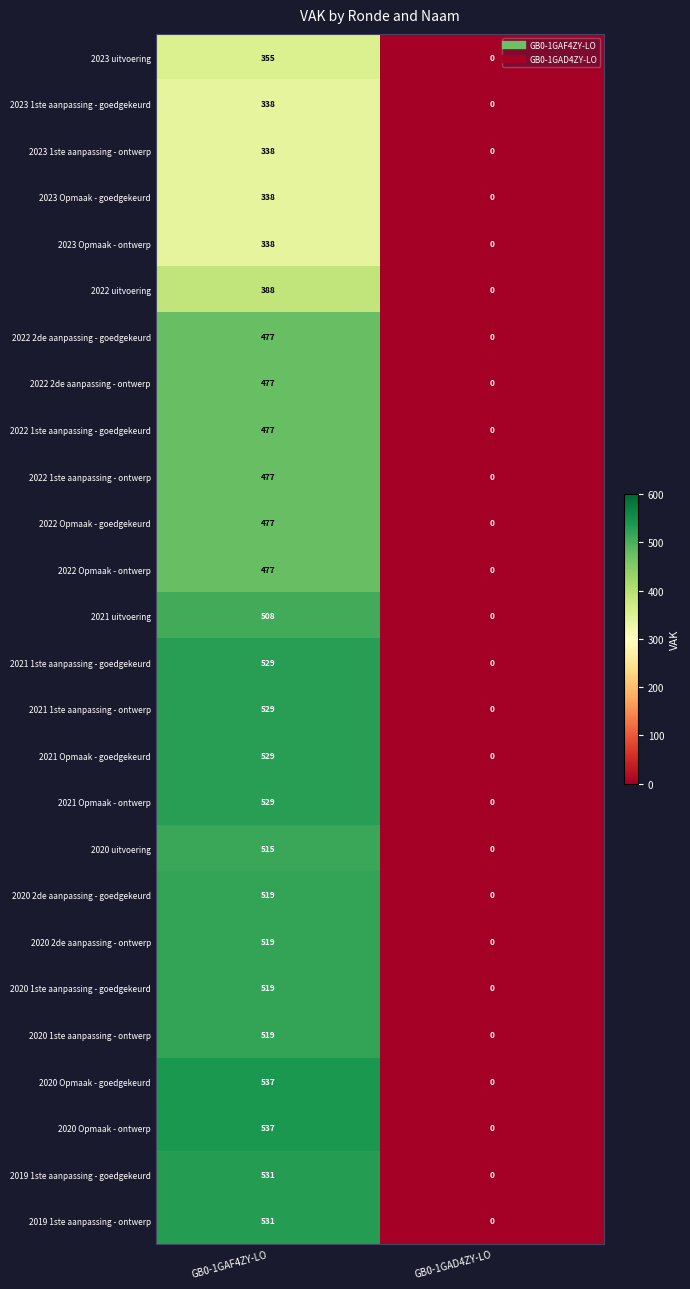

The 2022 Opmaak - goedgekeurd series shows 0 at GB0-1GAD4ZY-LO. True or false?

True